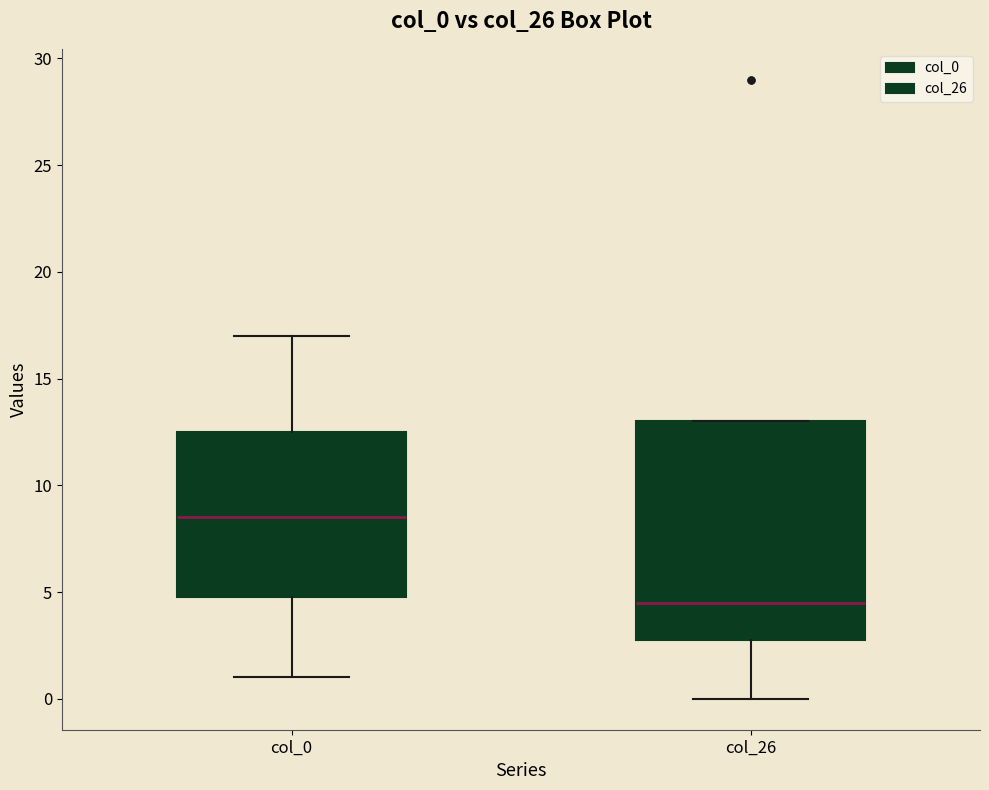

Reading left to right, read every box against the y-axis: the position of its median line, the range the box covers, and the ends of its whiskers. The values are not printed on the chart, so give them approximately, as read against the axis.

col_0: median 8.5, box 5.0 to 12.5, whiskers 1.0 to 17.0
col_26: median 4.5, box 3.0 to 13.0, whiskers 0.0 to 13.0